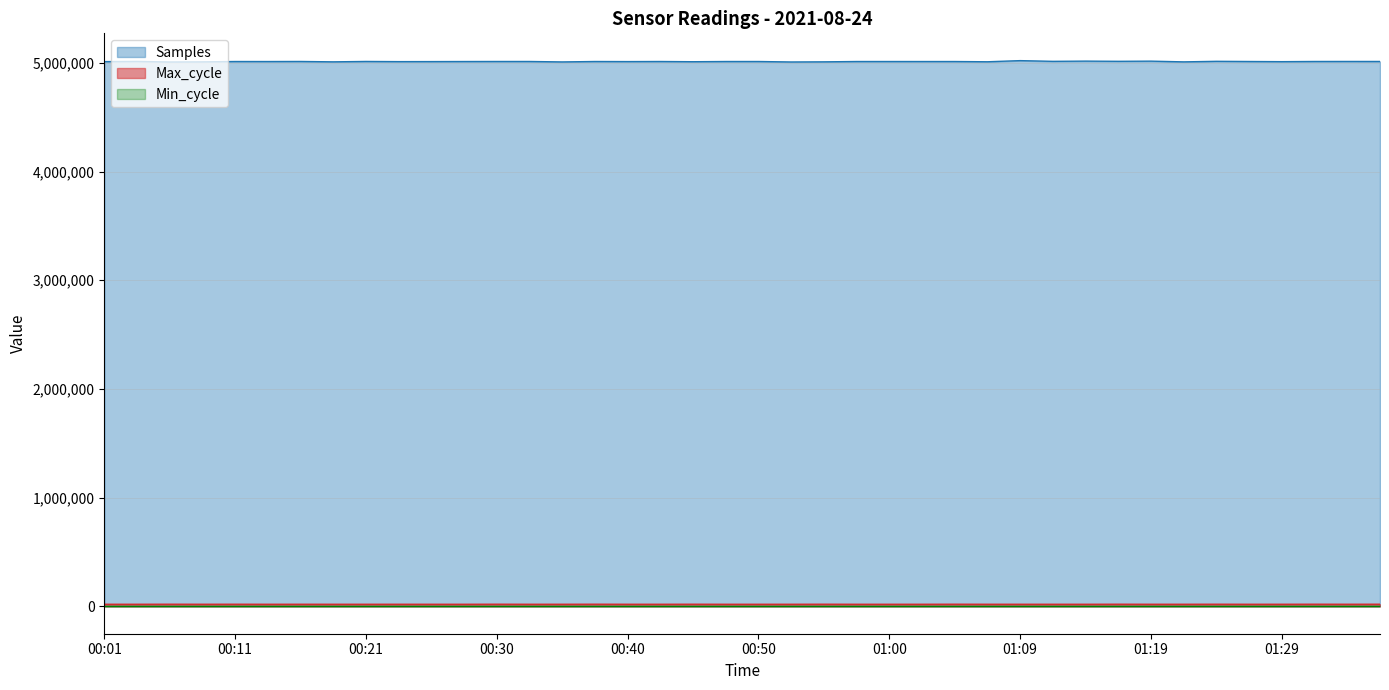

The Samples series shows 1305087 at 00:11. True or false?

False